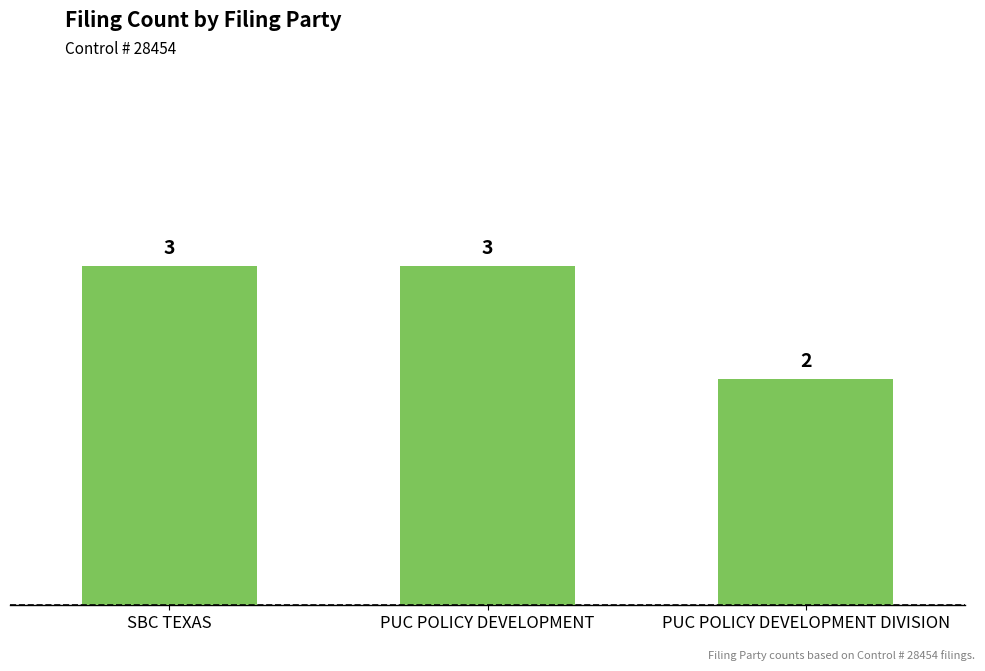

What is the ratio of the value at PUC POLICY DEVELOPMENT DIVISION to the value at PUC POLICY DEVELOPMENT?

0.7